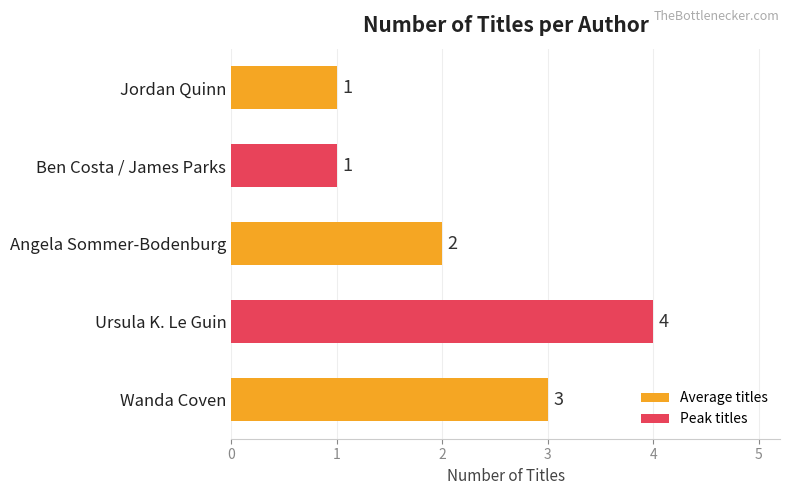

Which has a higher value, Angela Sommer-Bodenburg or Ben Costa / James Parks?

Angela Sommer-Bodenburg